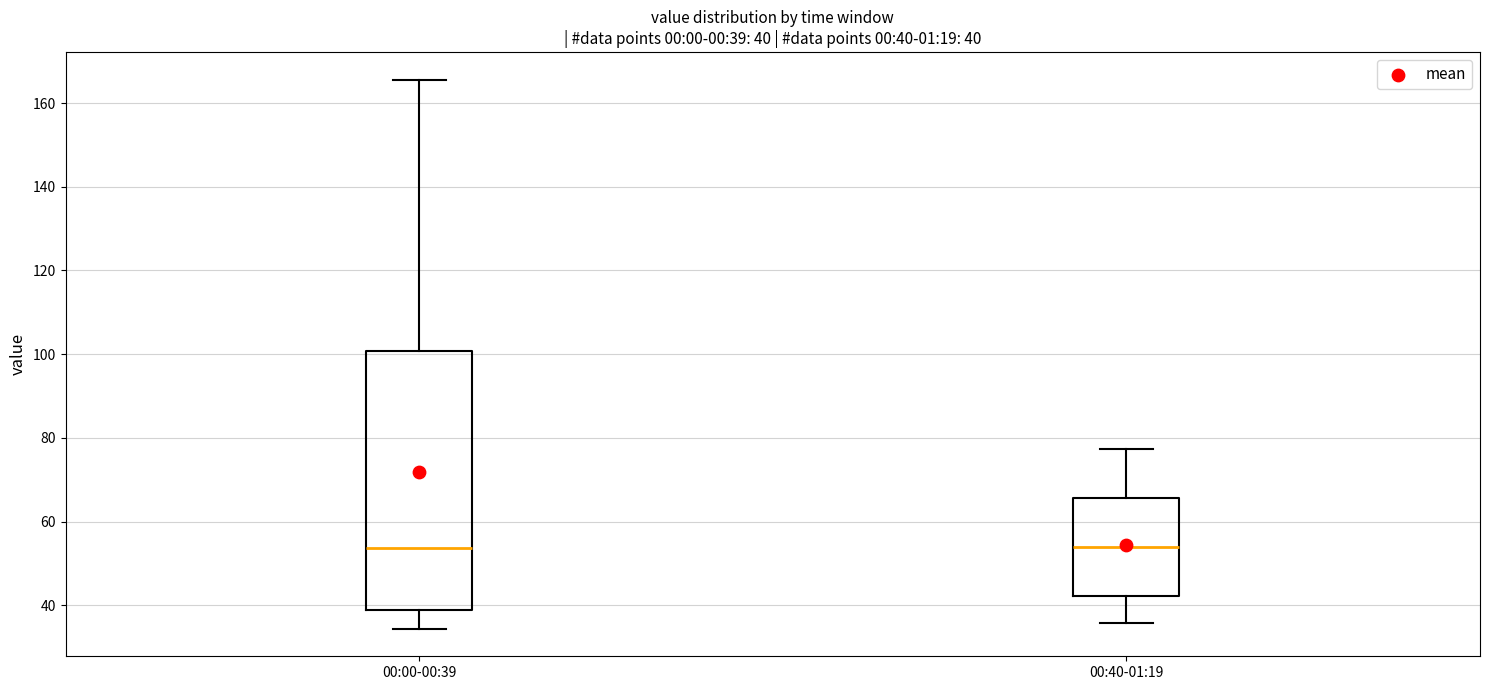

Comparing the boxes themselves (not the whiskers), which one is the tallest?

00:00-00:39